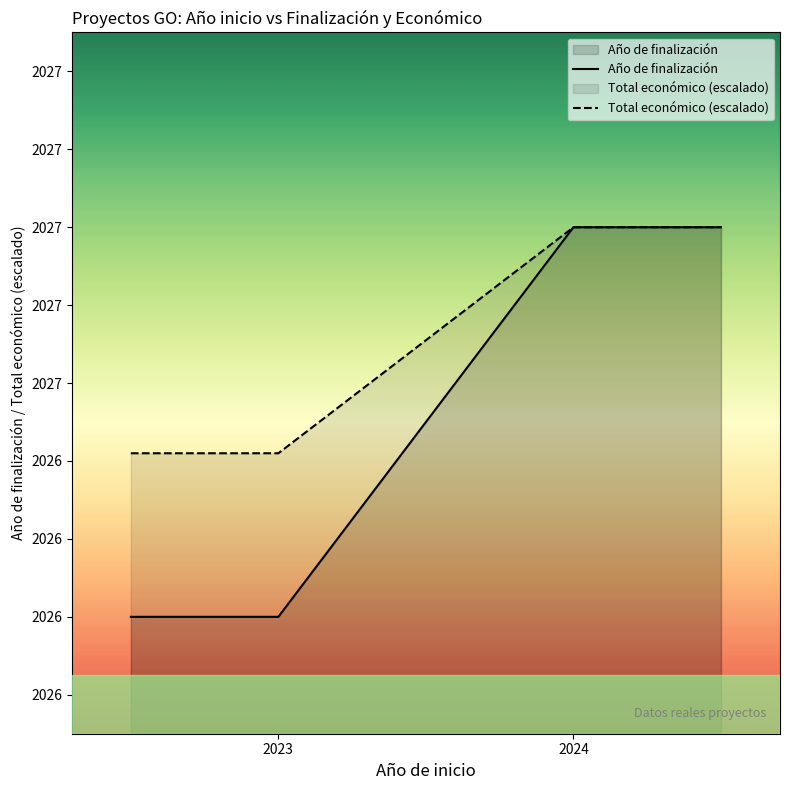

At 2024, list the series in order from largest to smallest.

Año de finalización, Total económico (escalado)